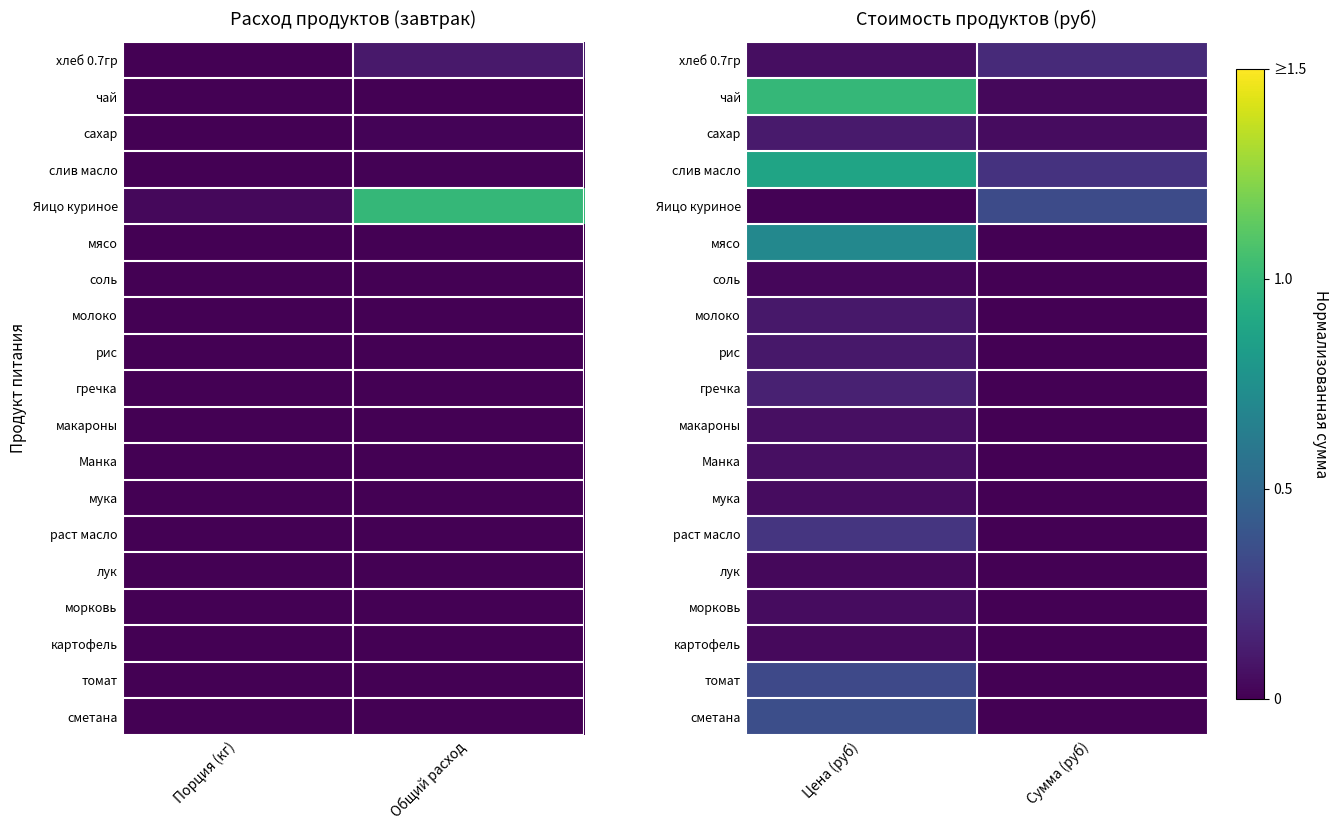

How many сахар values are between 0 and 1?

2